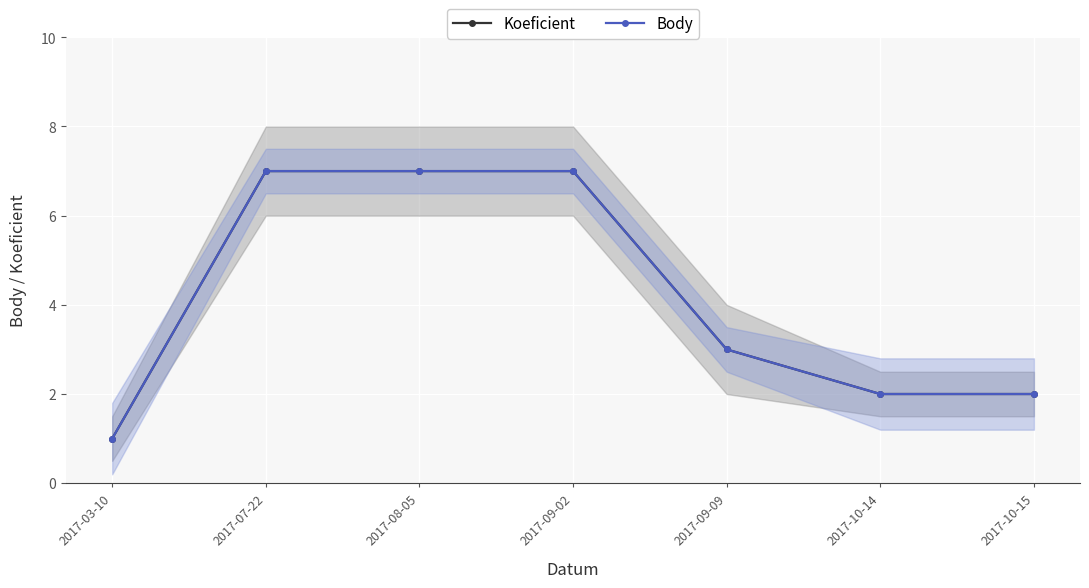

What are all the series names shown in the legend?

Koeficient, Body